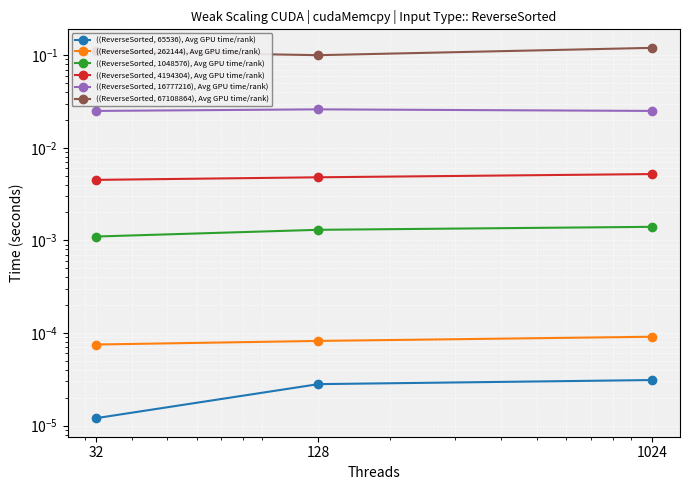

Which series changed the most between 128 and 1024?

((ReverseSorted, 67108864), Avg GPU time/rank)